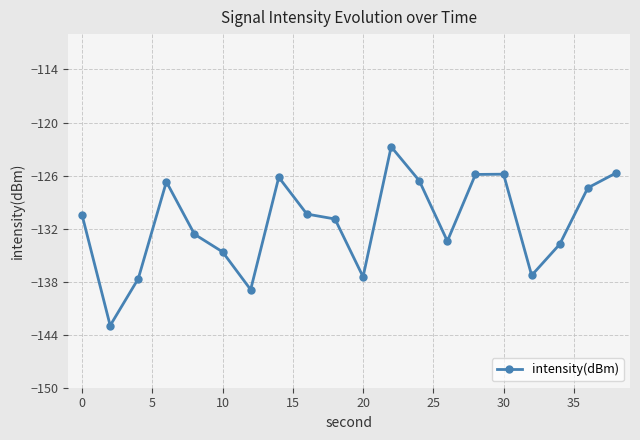

Is this an area chart (filled region under the line)?

No